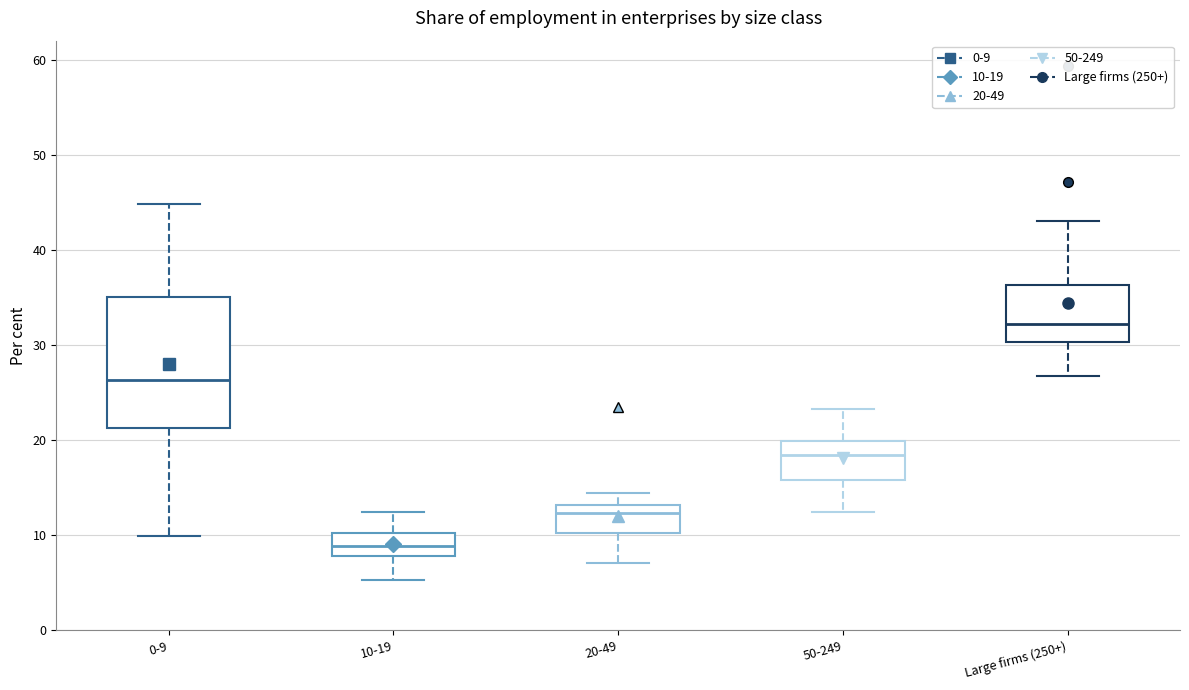

Which box is the tallest, from its lower edge to its upper edge?

0-9